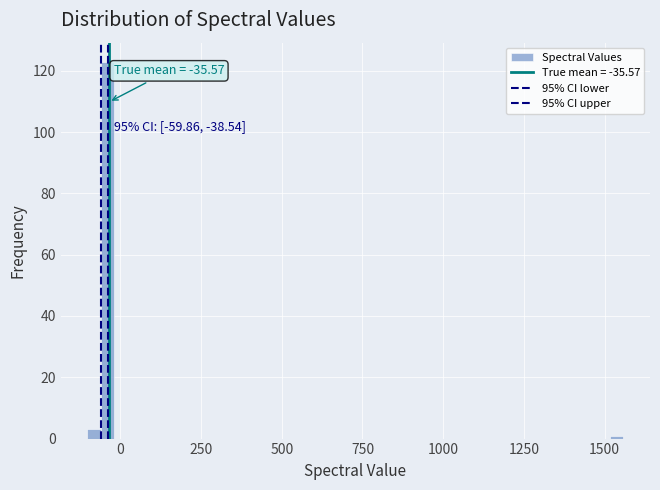

Around what value on the x-axis is the tallest bar? Give the approximate position of its centre, as read against the axis.

-50